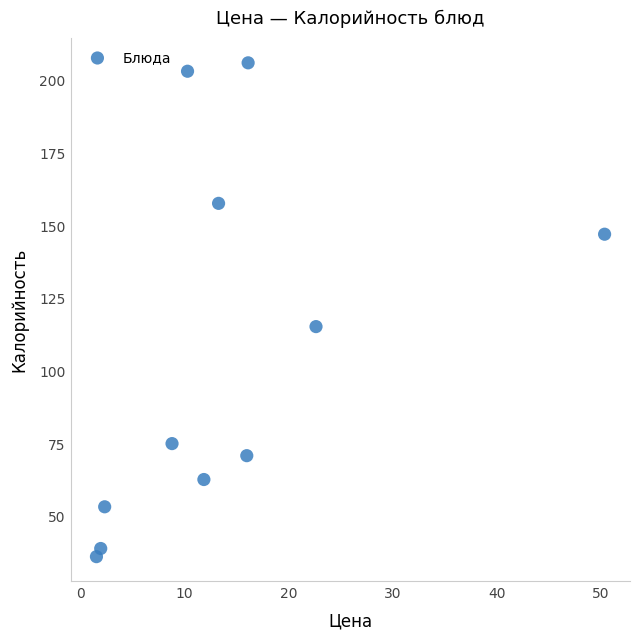

What Y value in the scatter plot is closest to 121?

115.4